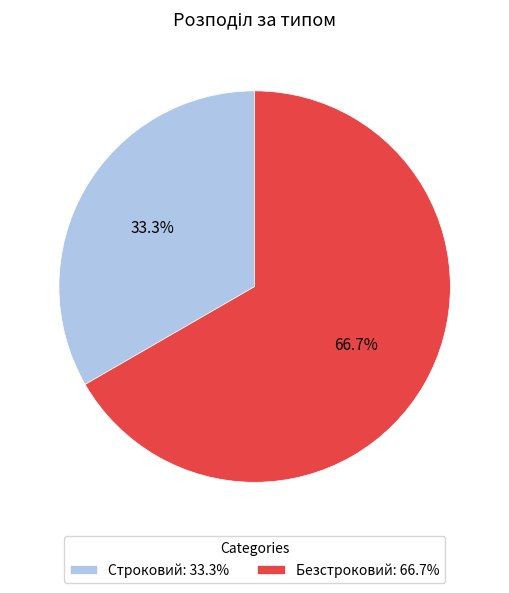

How many slices are in this pie chart?

2